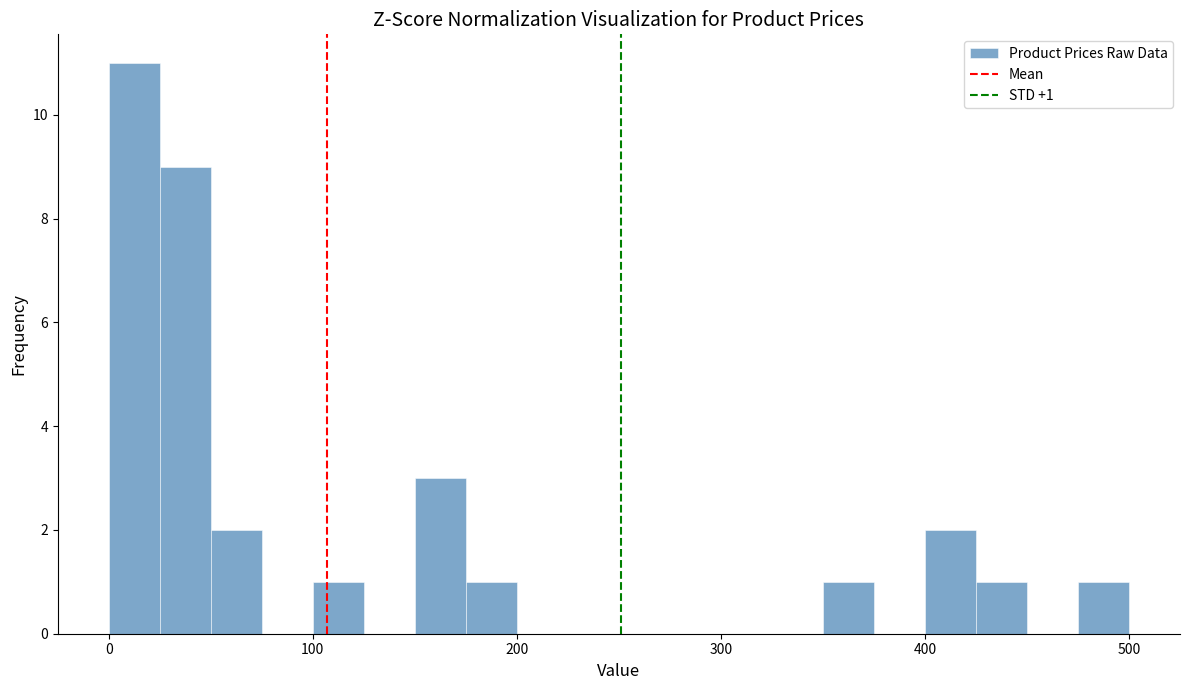

Read against the x-axis, roughly where is the centre of the tallest bar?

10